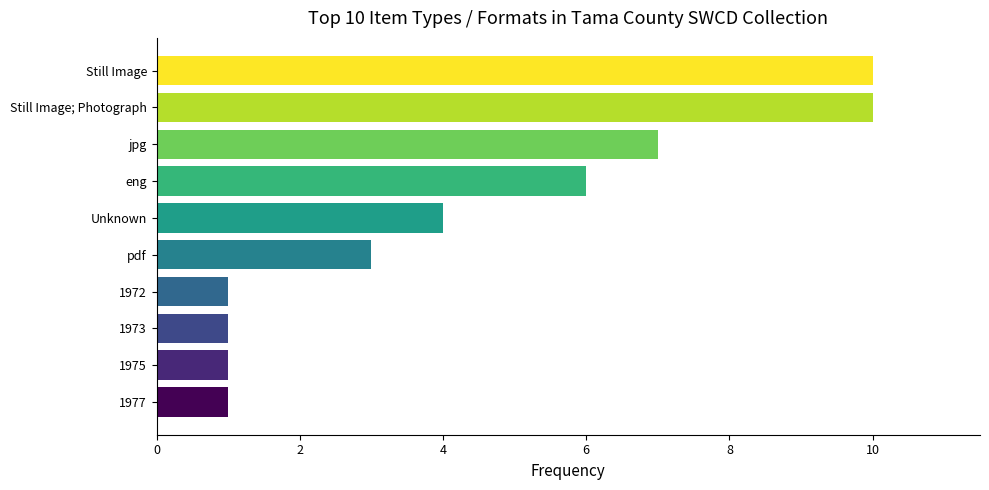

What is the difference between the maximum and minimum values?

9